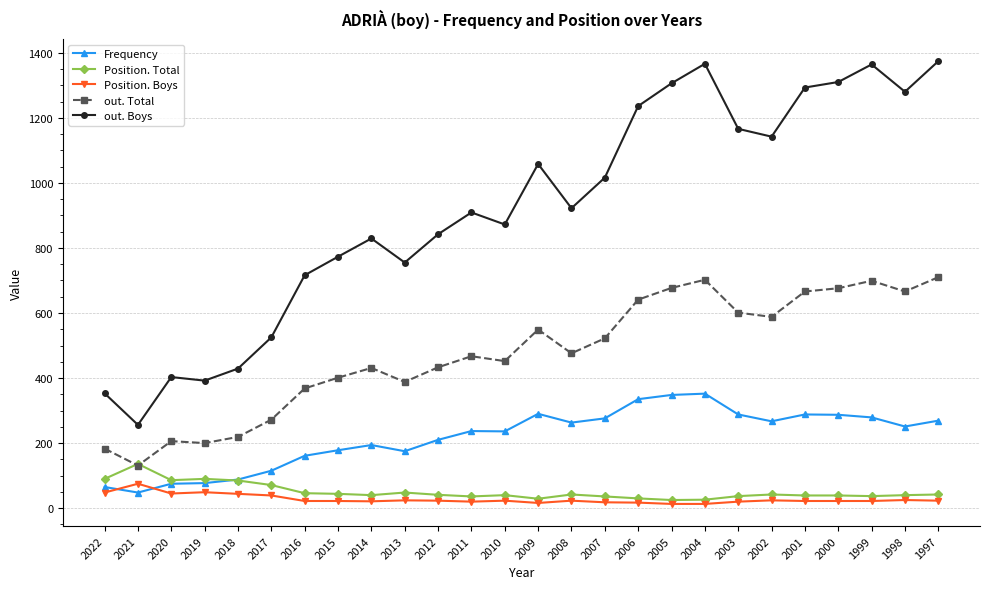

List the series in order of their peak value, lowest first.

Position. Boys, Position. Total, Frequency, out. Total, out. Boys